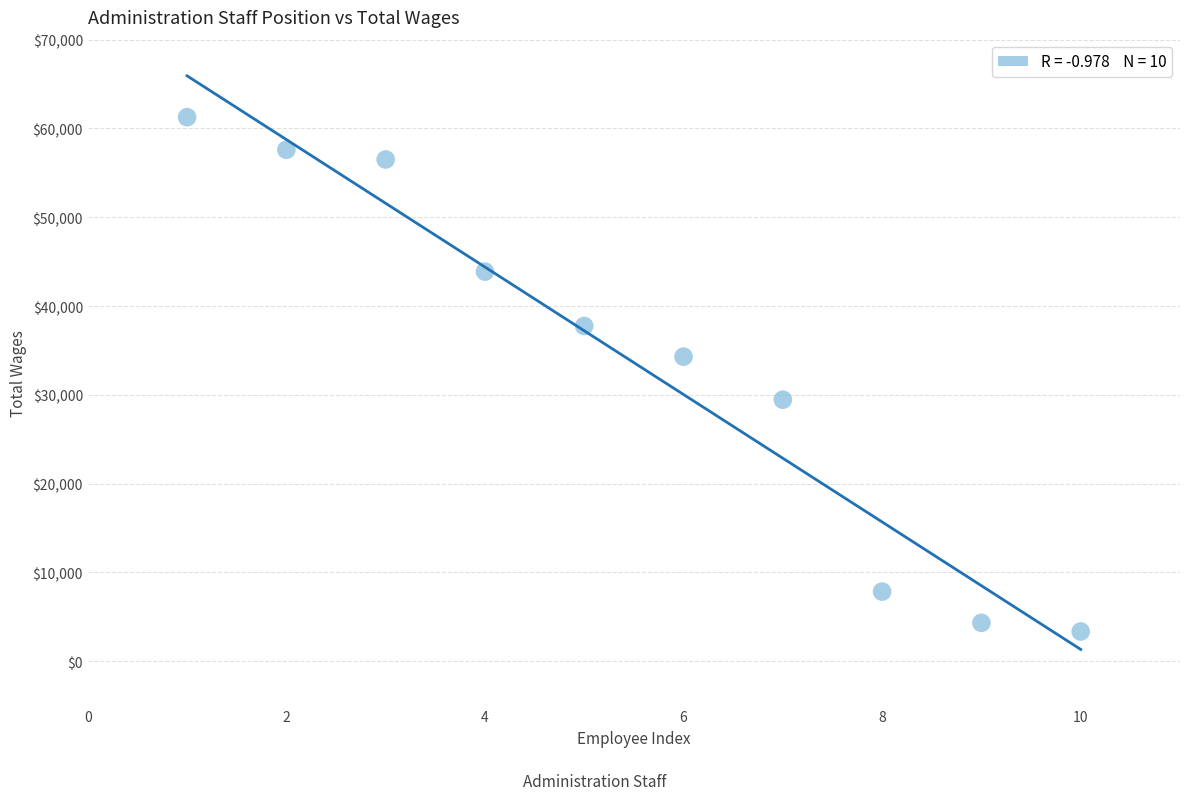

What Y value in the scatter plot is closest to 32306?

34302